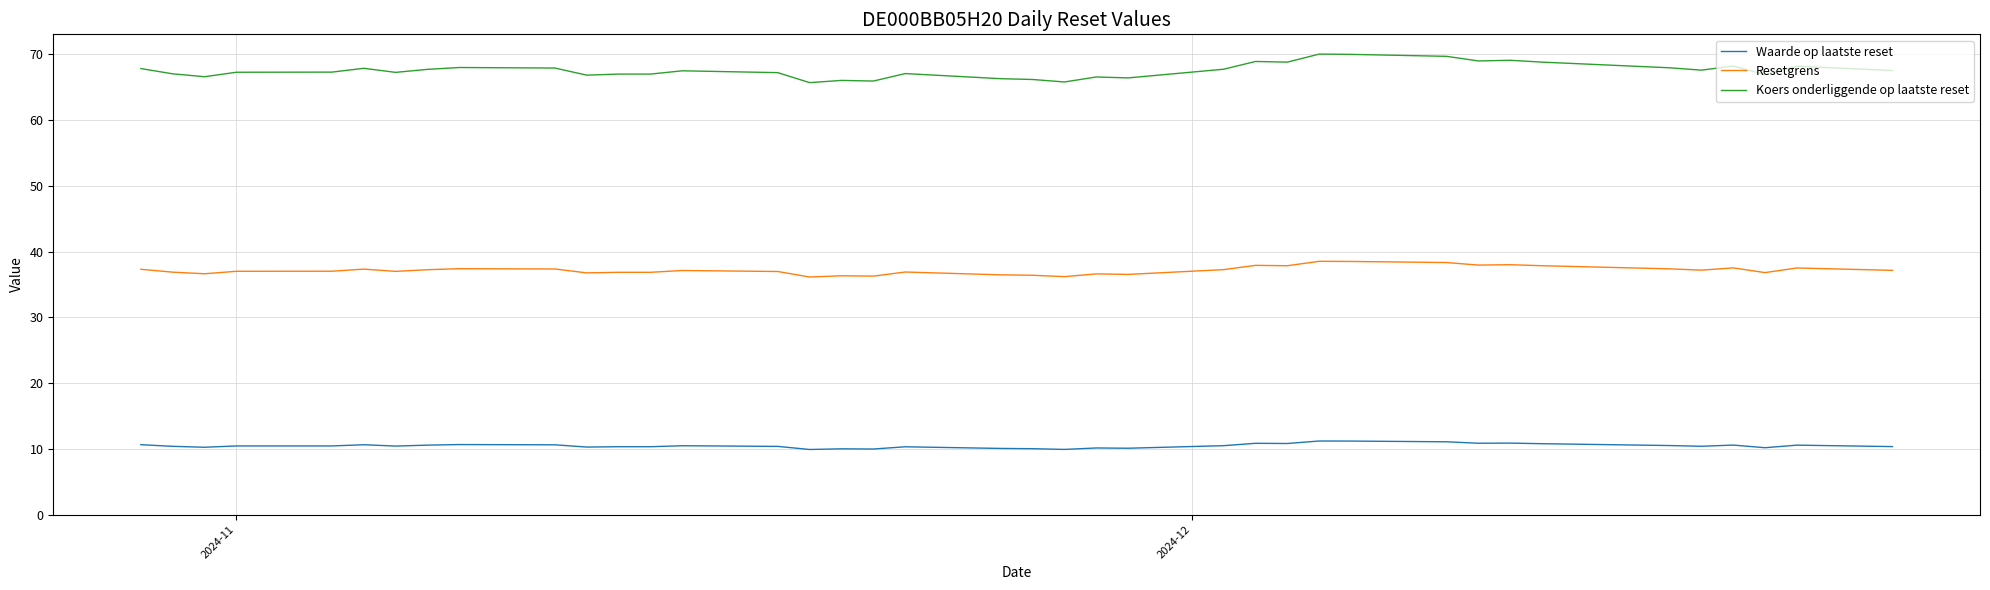

True or false: Koers onderliggende op laatste reset and Waarde op laatste reset cross at least once.

False